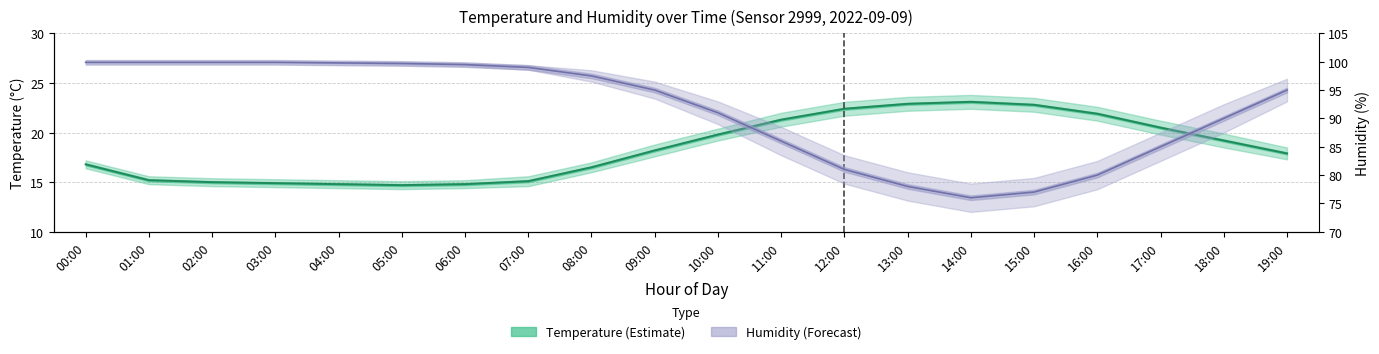

What is the label of the 12th point from the left?

11:00